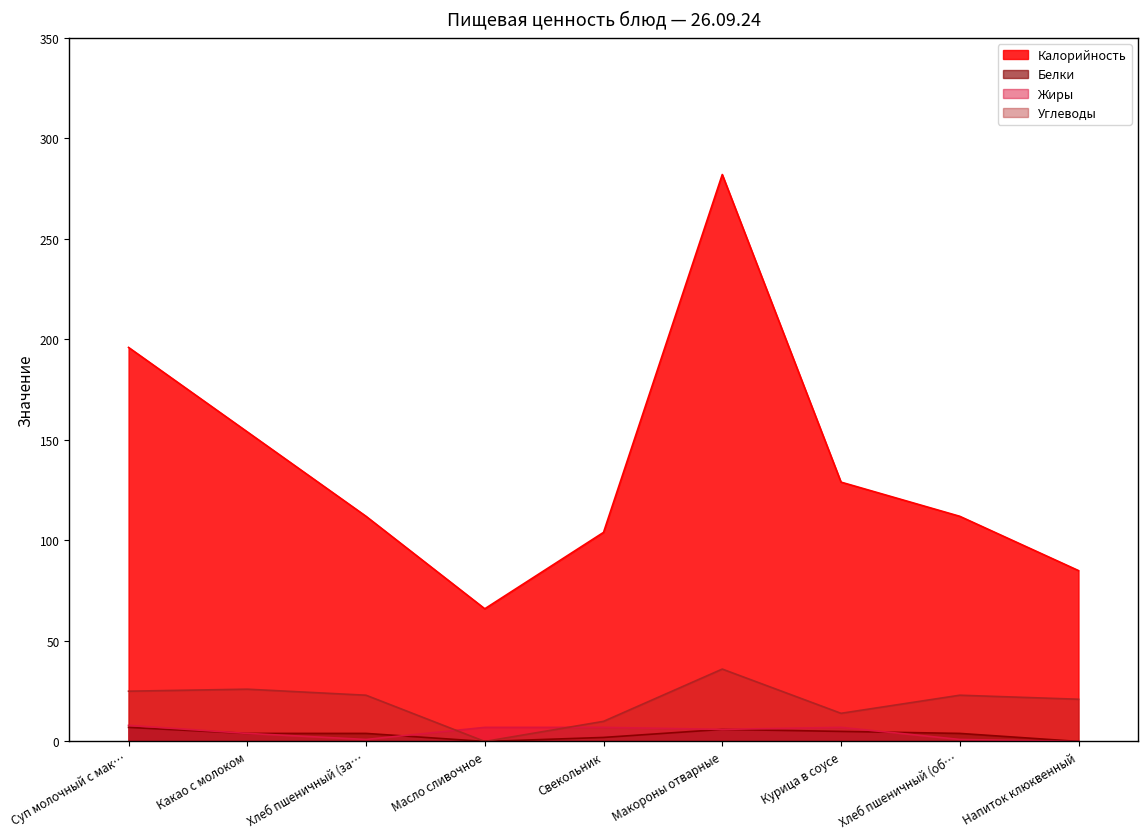

What is the label of the 6th point from the left?

Макороны отварные